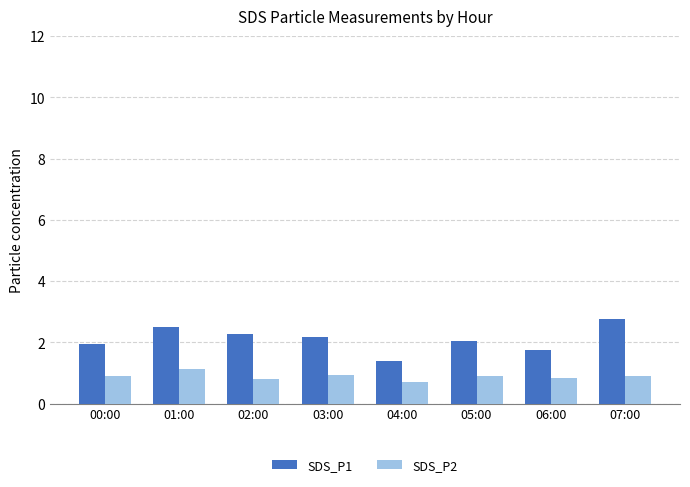

How many SDS_P2 values are between 0 and 1?

7